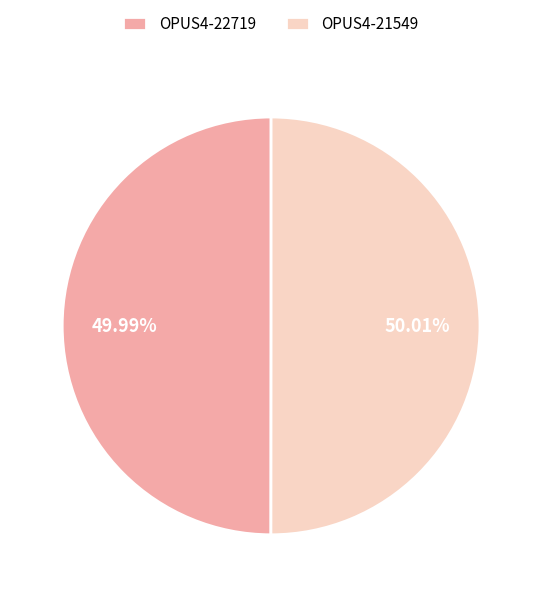

Is it true that OPUS4-21549 is 50% of the pie?

True